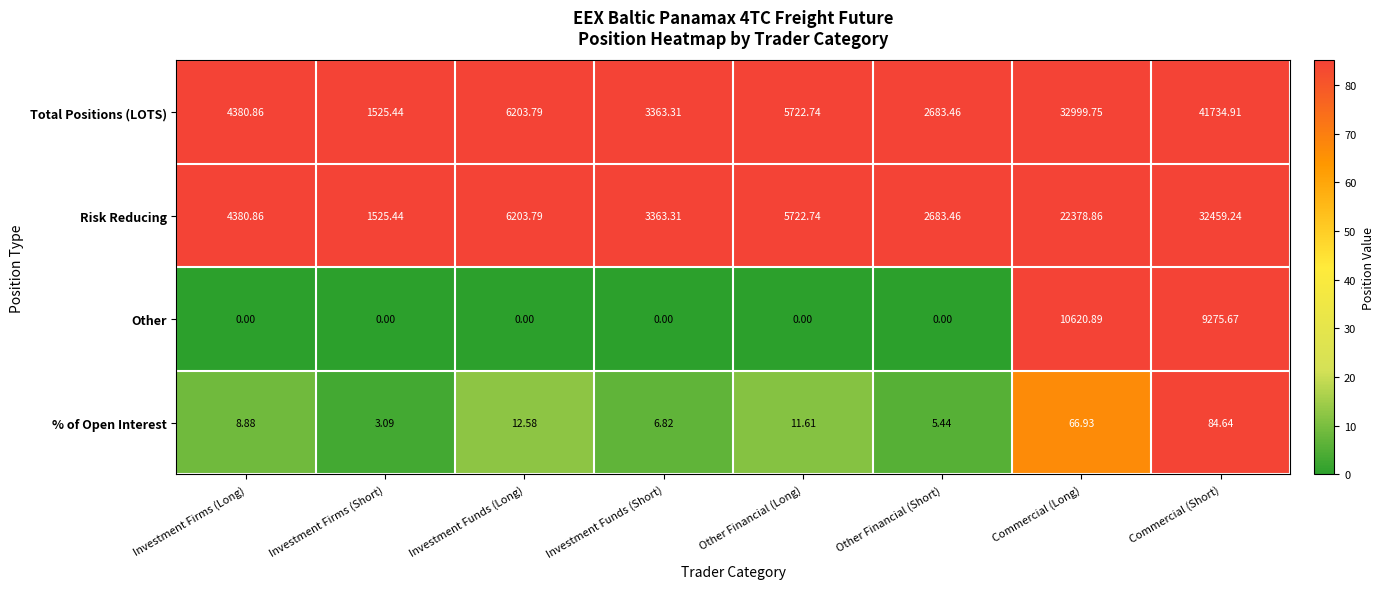

Between Investment Firms (Long) and Commercial (Short), which series saw the biggest shift?

Total Positions (LOTS)